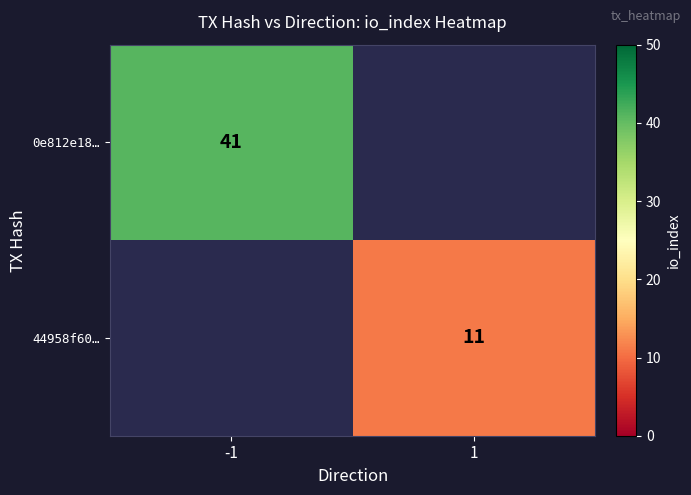

True or false: 44958f60… has a value of 16.6 at 1.

False